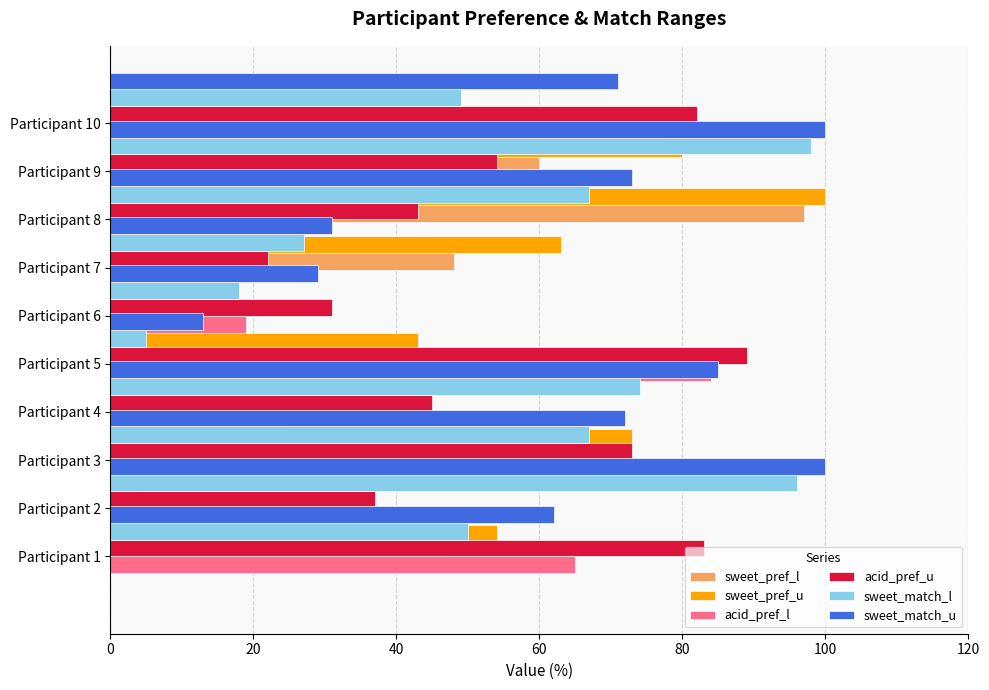

At which category does the chart reach its peak across all series?

8